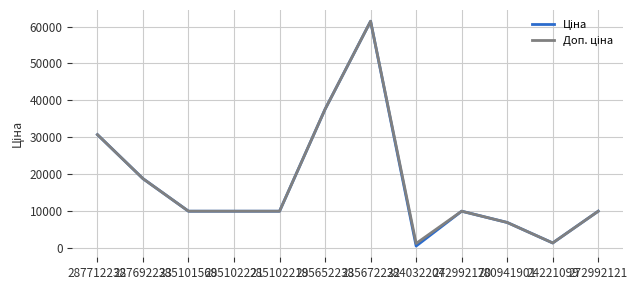

How many lines are shown in the chart?

2